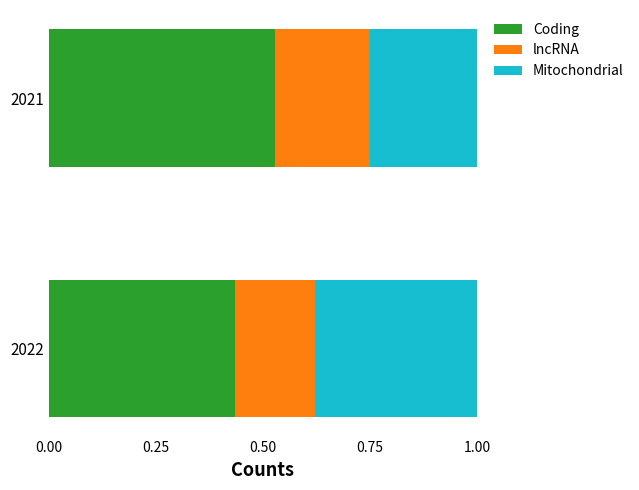

What are all the series names shown in the legend?

Coding, lncRNA, Mitochondrial